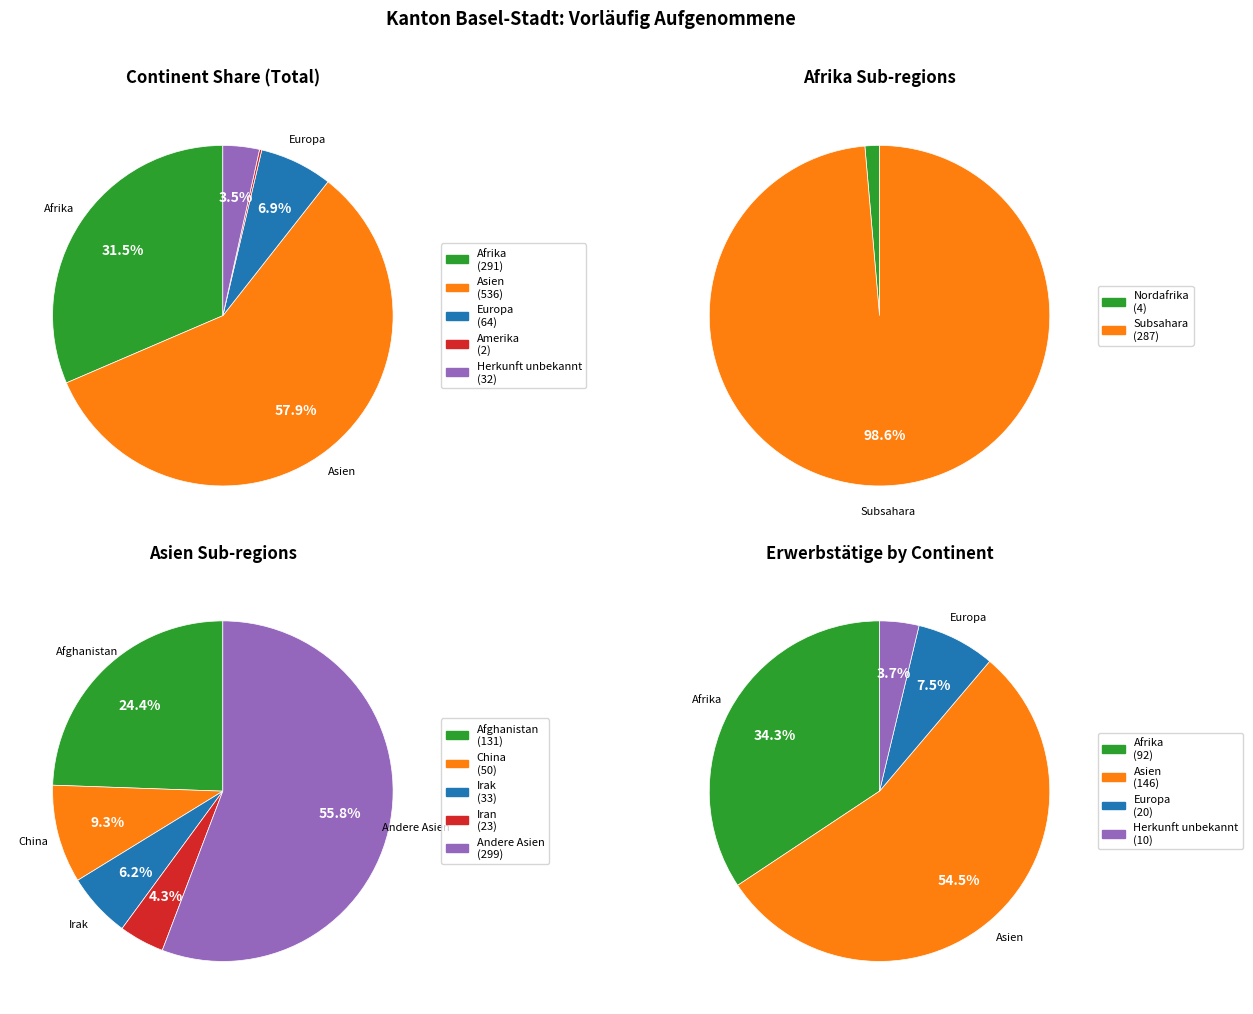

The Amerika slice represents 0% of the pie. True or false?

True